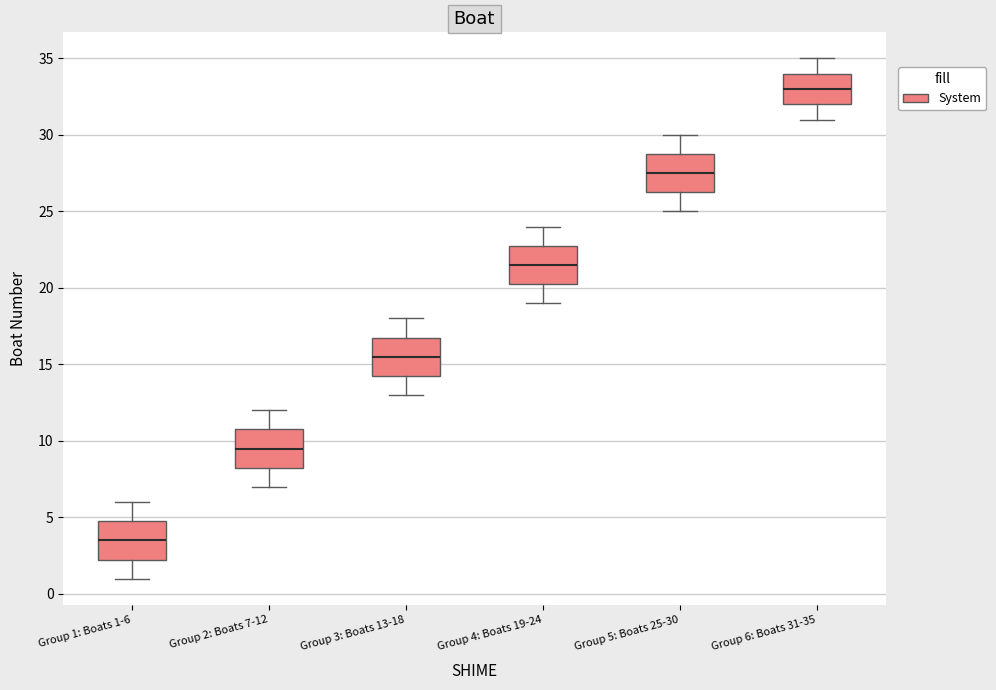

Which box's median line is the highest?

Group 6: Boats 31-35